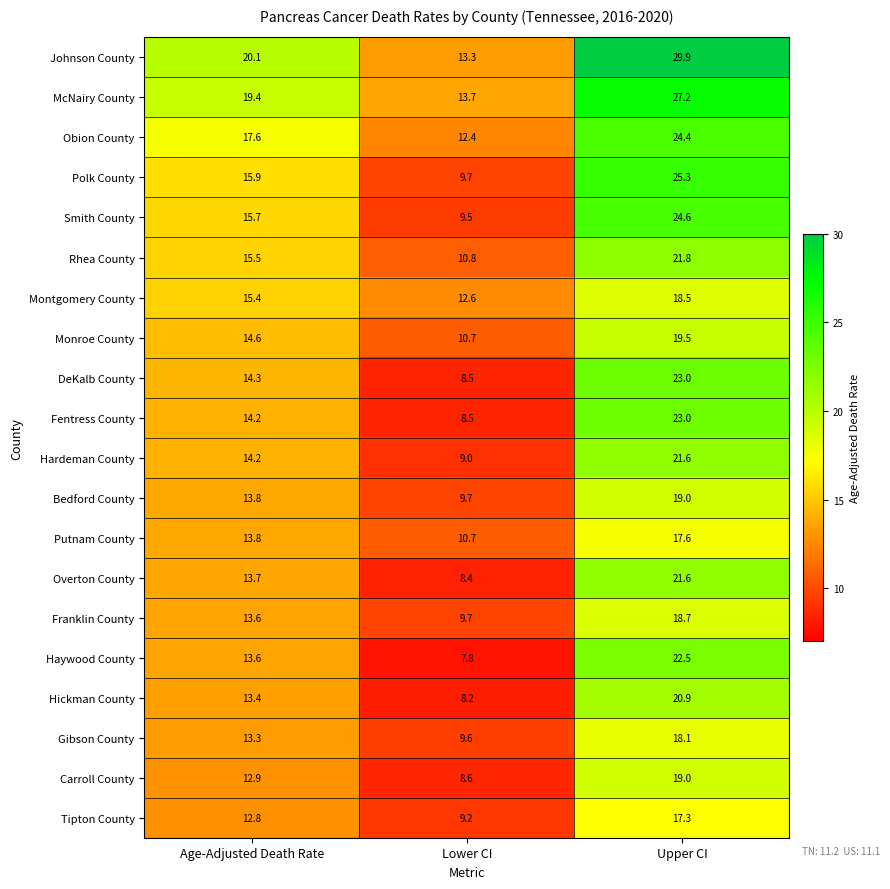

Rank the categories by Overton County value from highest to lowest.

Upper CI, Age-Adjusted Death Rate, Lower CI